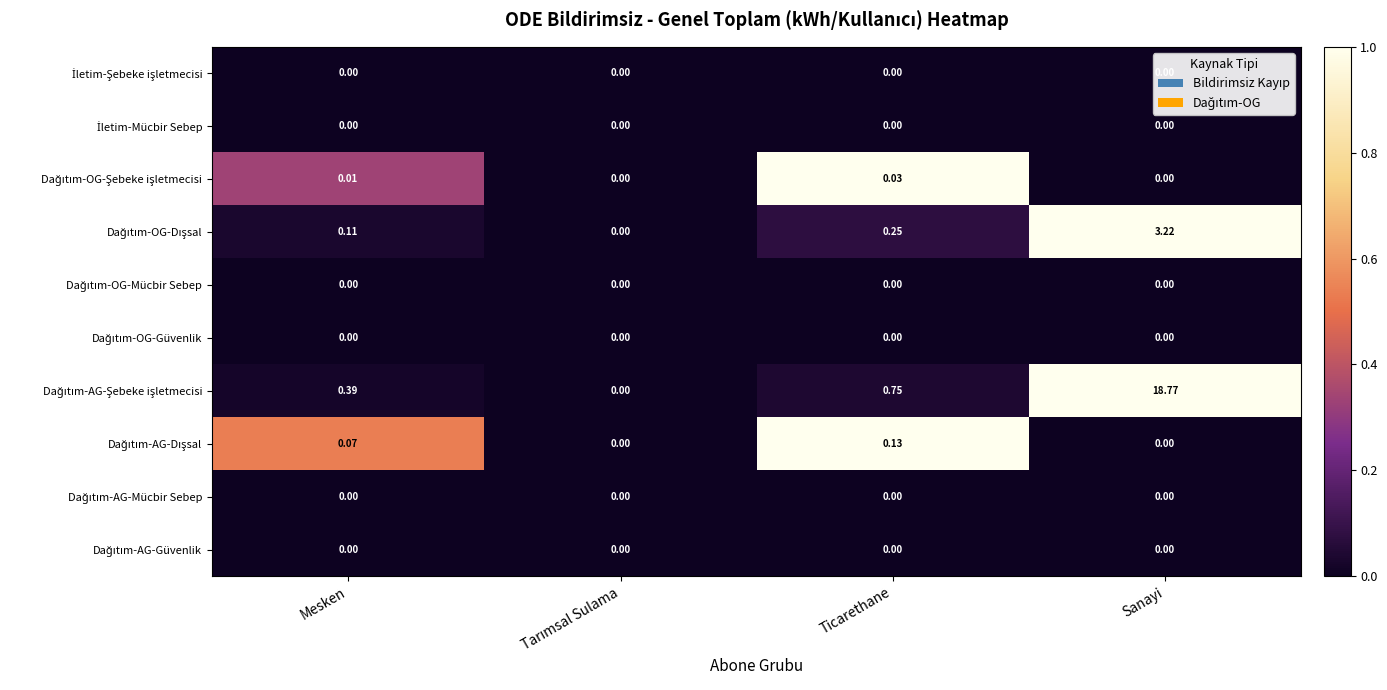

At which category is the sum across all series the highest?

Sanayi